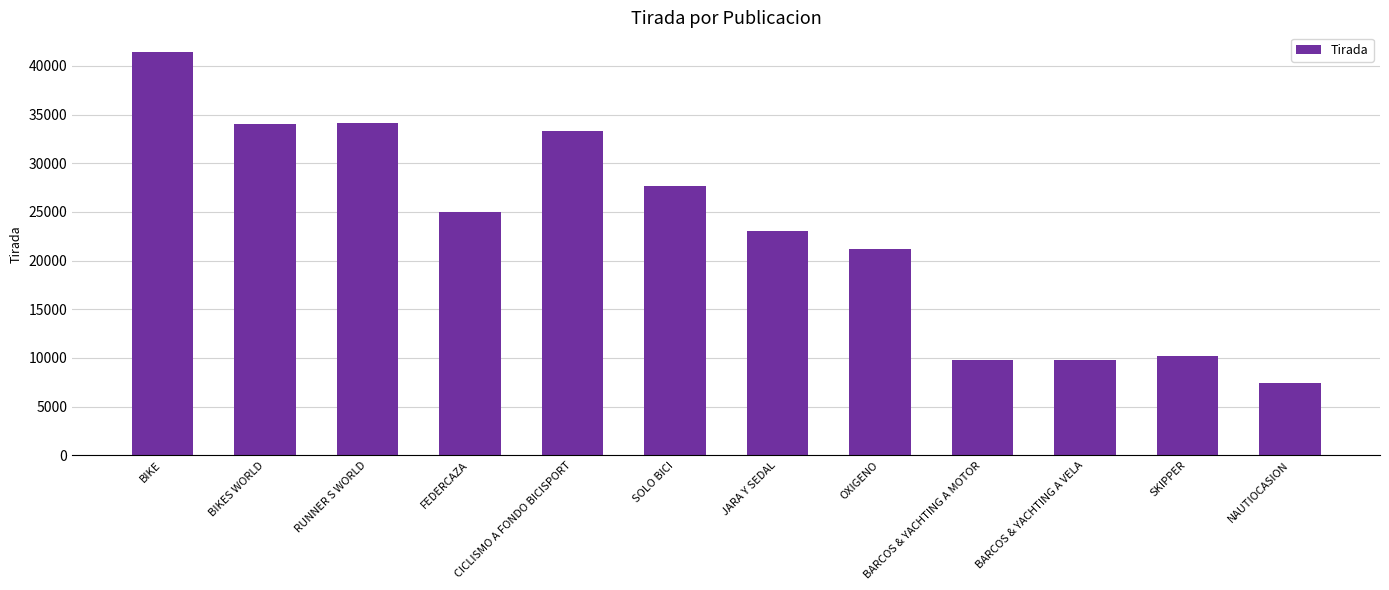

What value does the data have at BARCOS & YACHTING A MOTOR, to the nearest 50?

9750